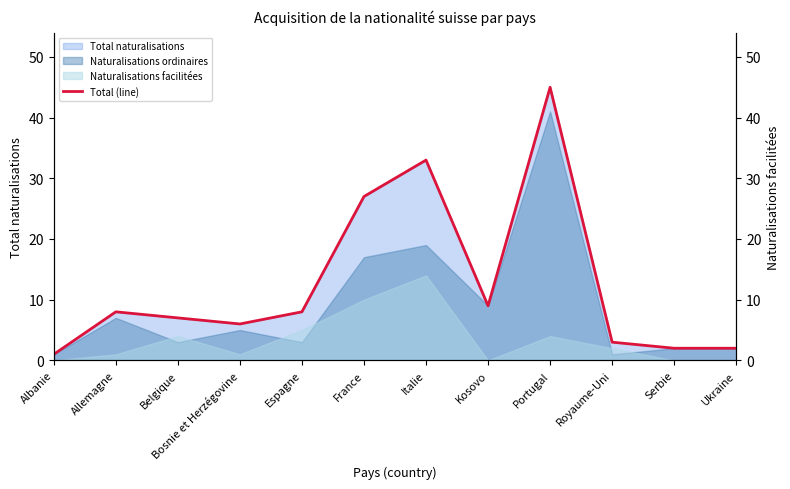

What position from the left is France?

6